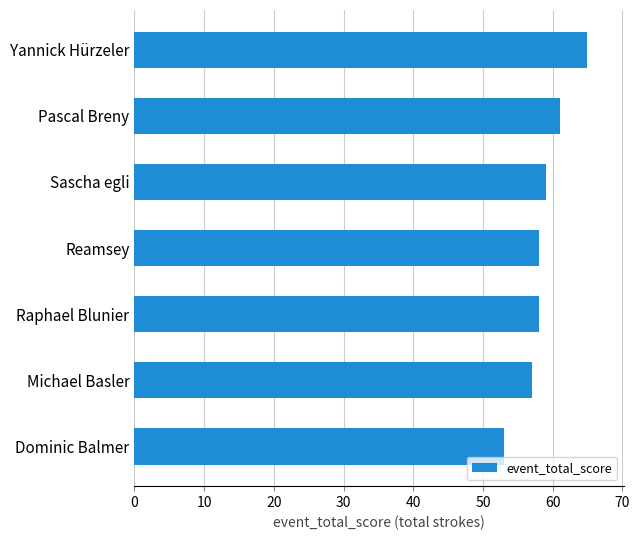

What is the change in value from Raphael Blunier to Pascal Breny?

+3